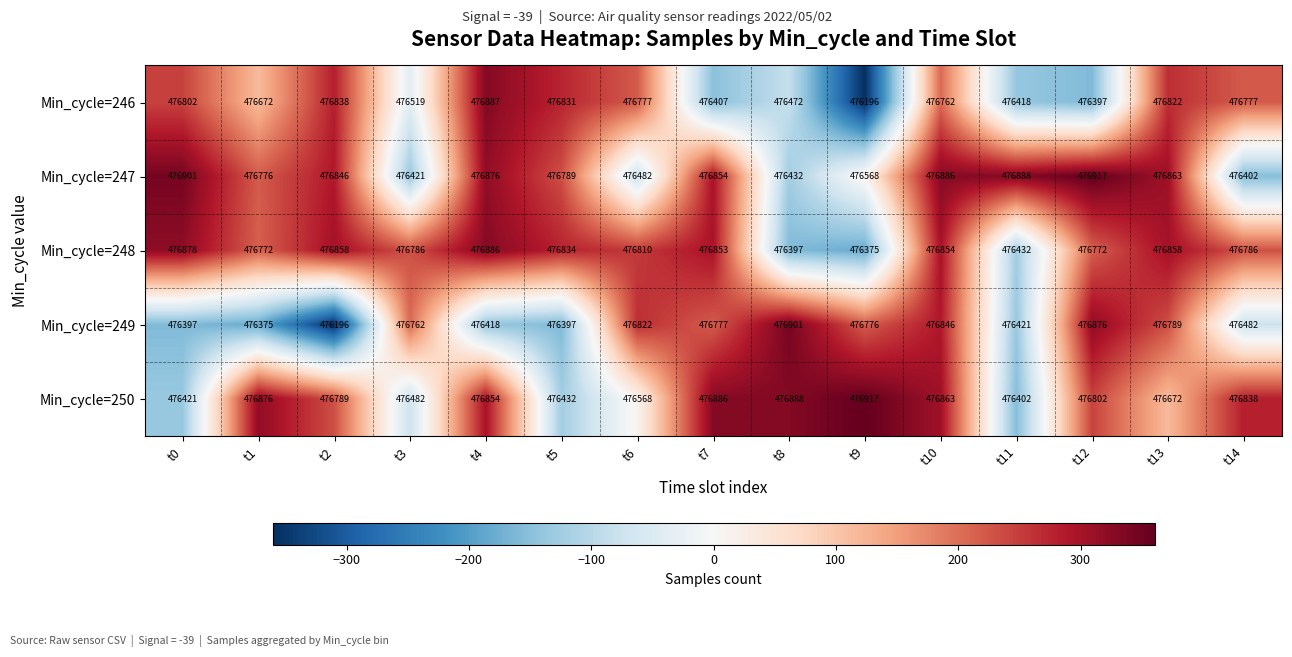

What is the difference between the highest and lowest values at t11?

486